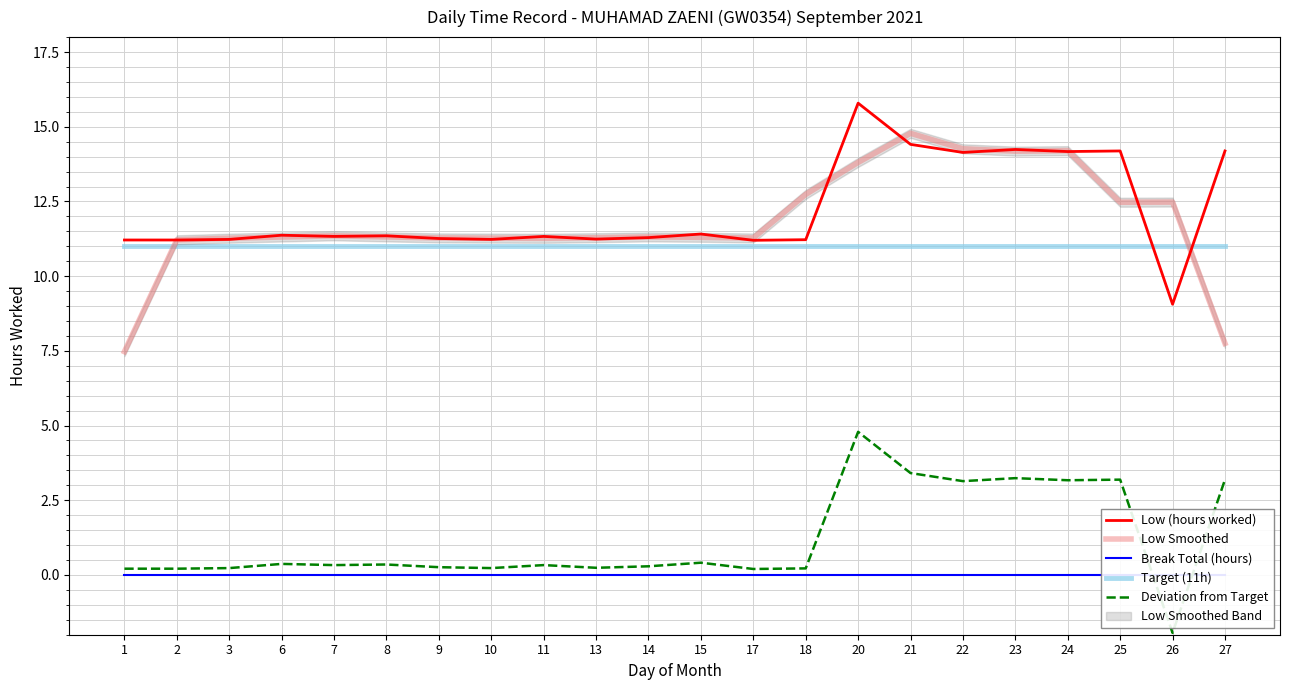

Rank the series at 14 from highest to lowest value.

Low Smoothed, Low (hours worked), Target (11h), Deviation from Target, Break Total (hours)